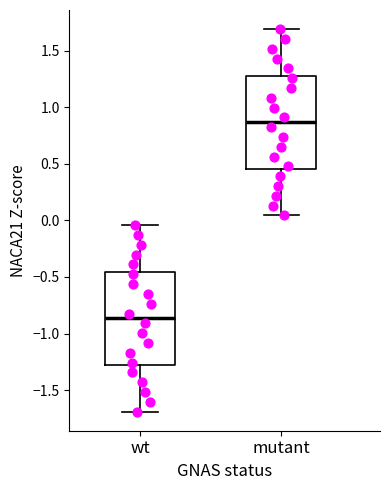

Which box has the highest median line?

mutant